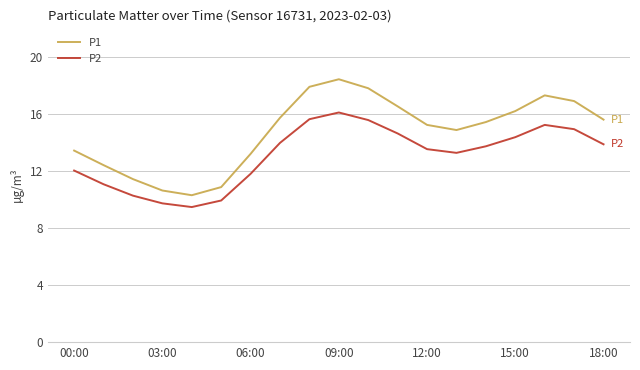

List the series in order of their overall mean, highest first.

P1, P2